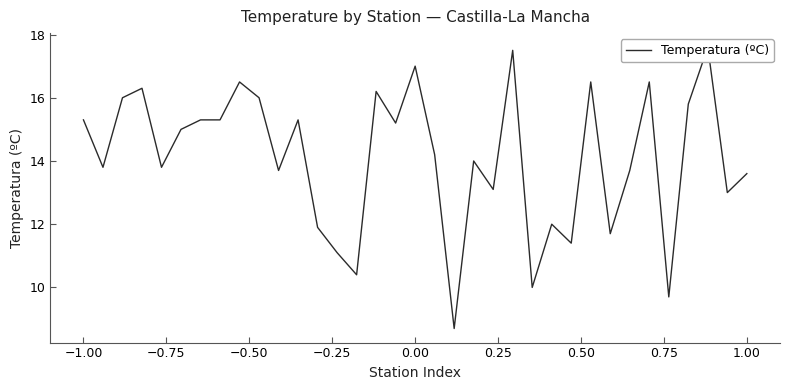

What is the average value?

14.1